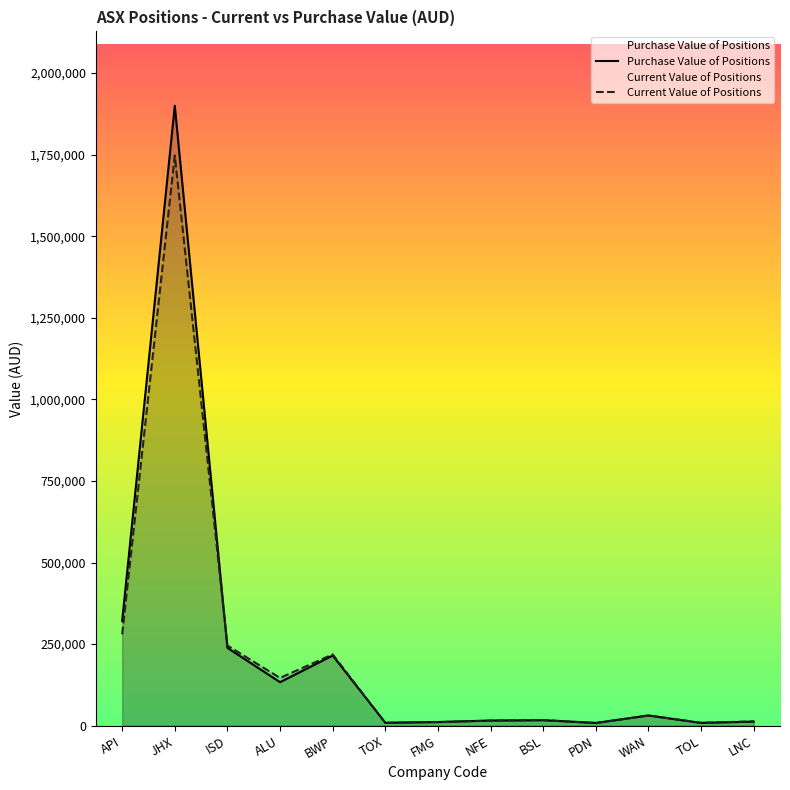

What are all the series names shown in the legend?

Current Value of Positions, Purchase Value of Positions